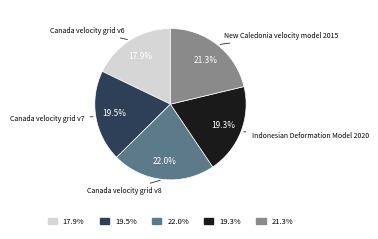

What percentage is NOT represented by 17.9%?

82.1%